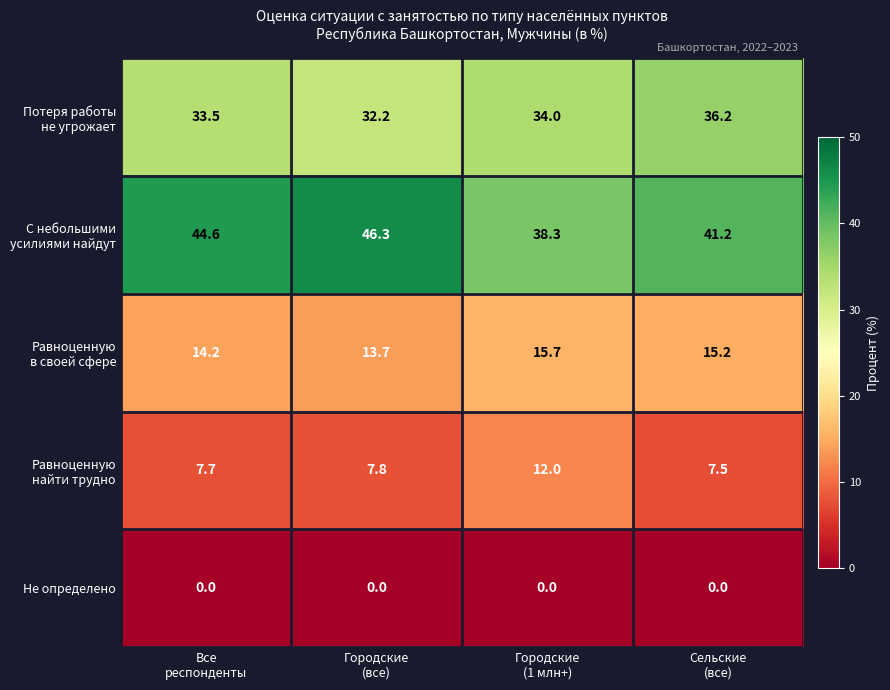

At how many categories does at least one series exceed 39?

3